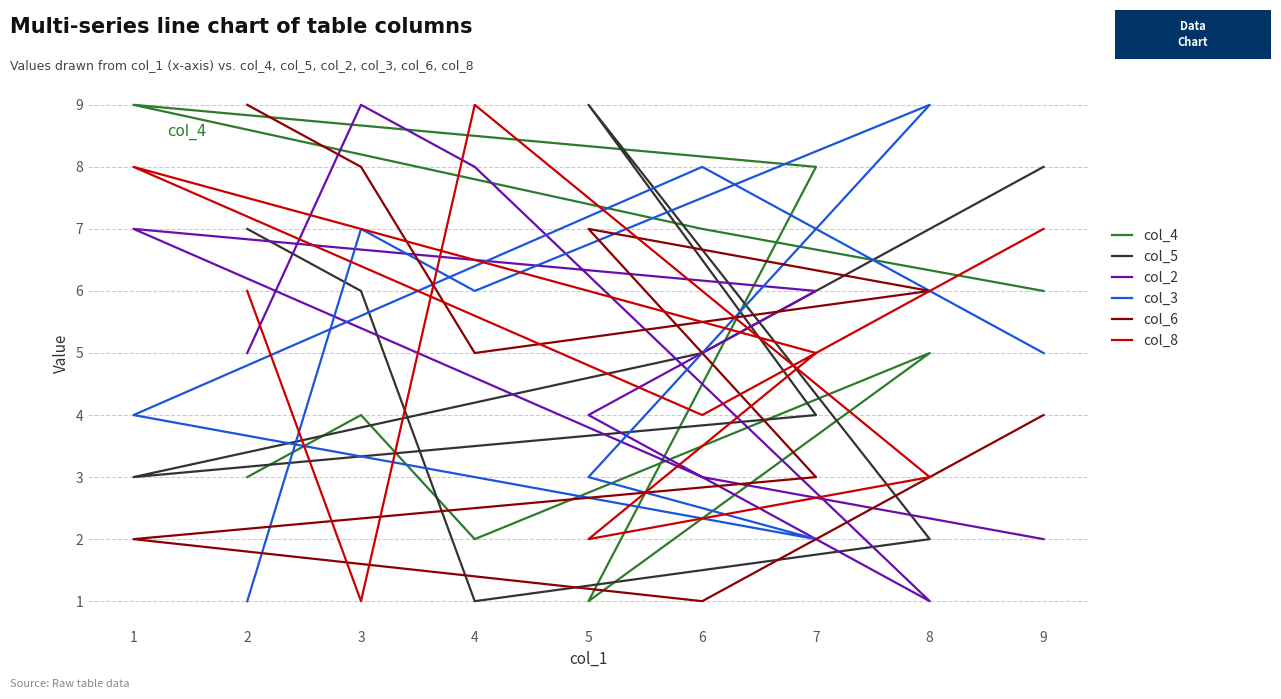

In col_2, how many points are lower than both neighbors (excluding endpoints)?

1